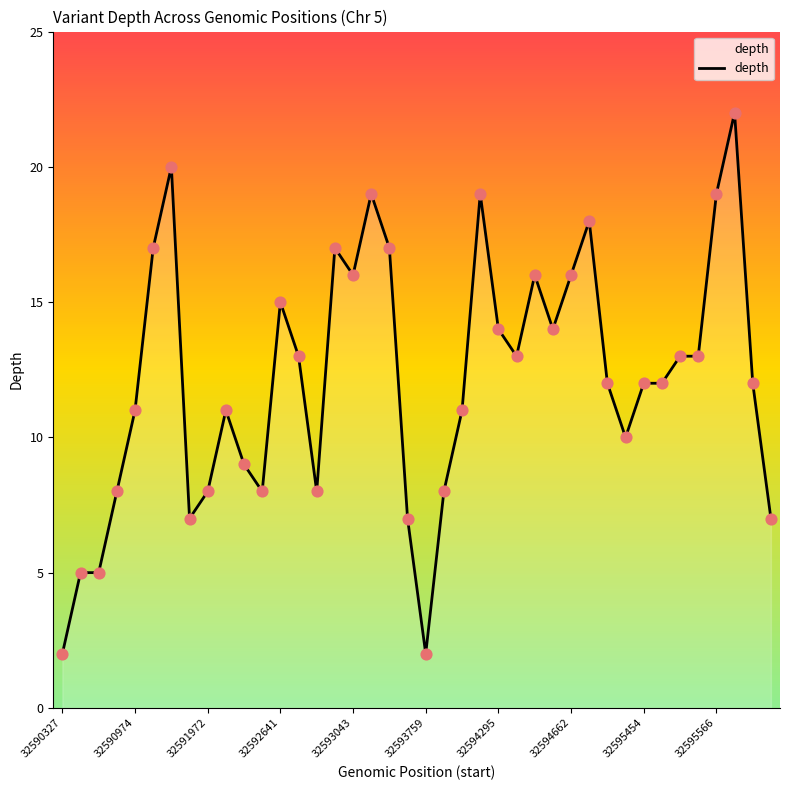

What is the greatest value displayed?

22